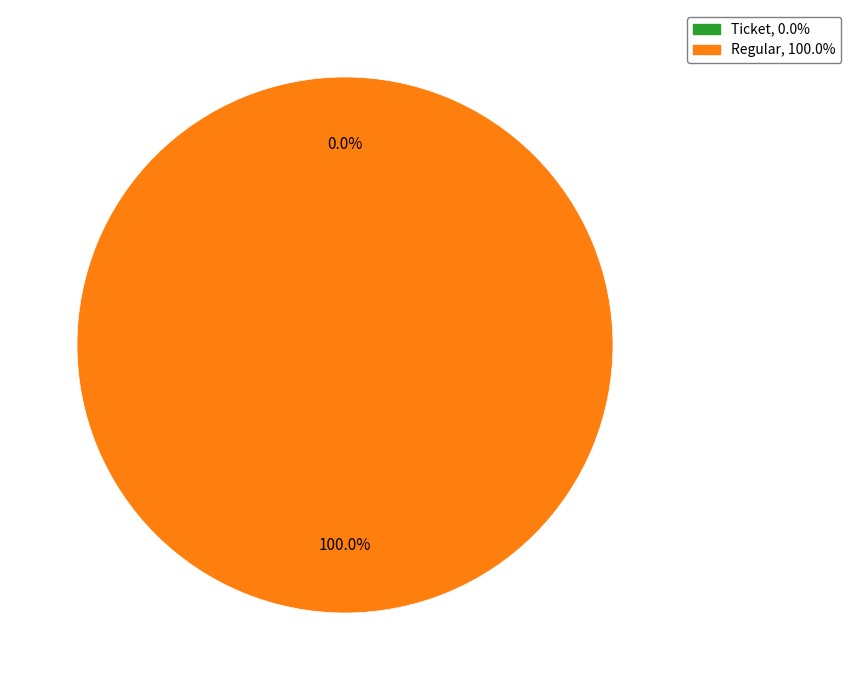

Which slice is the smallest?

Ticket